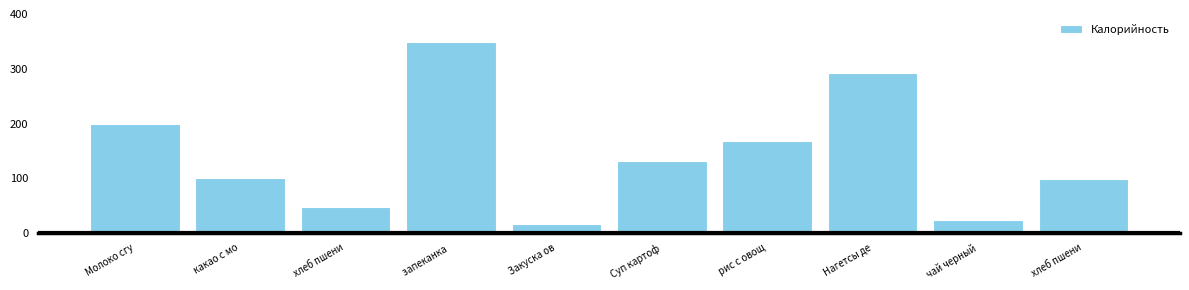

Are the bars horizontal?

No